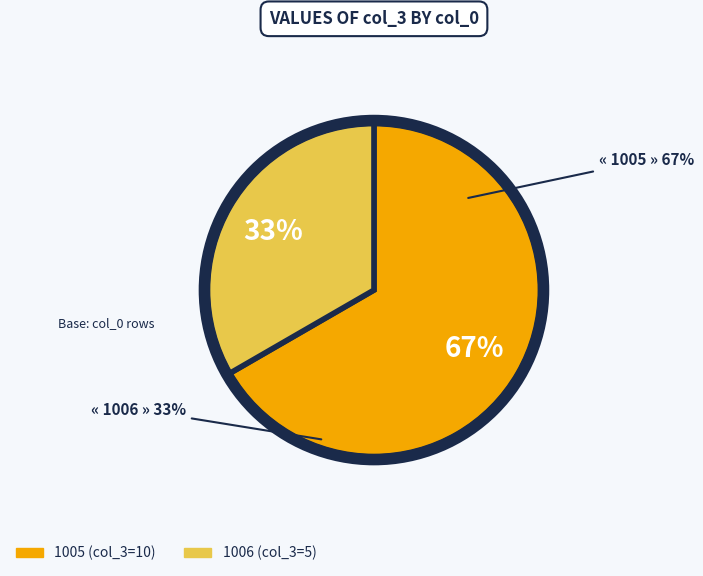

True or false: 1006 accounts for 33% of the total.

True